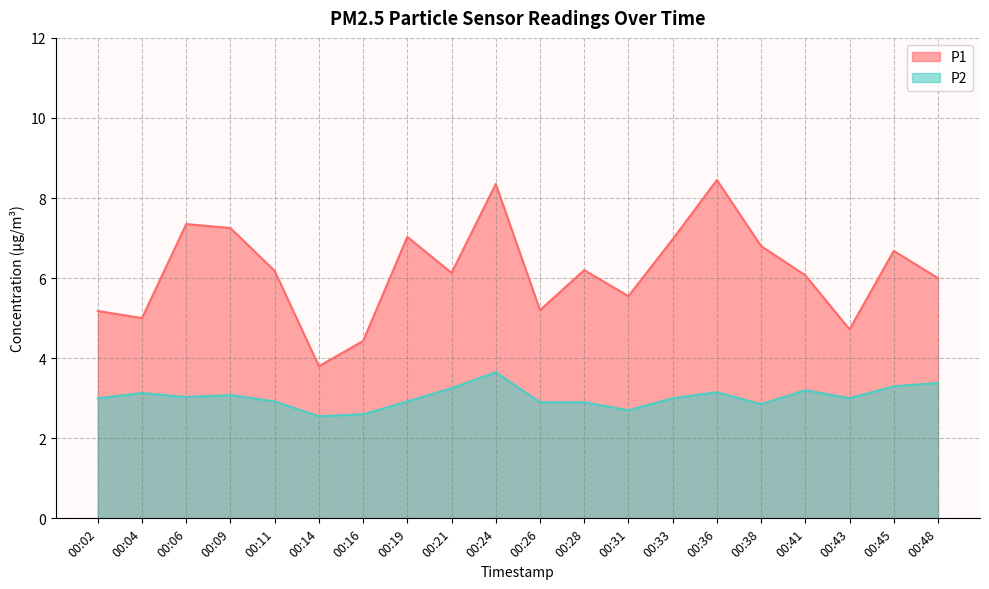

True or false: P2 has more than 2 points higher than both neighbors.

True